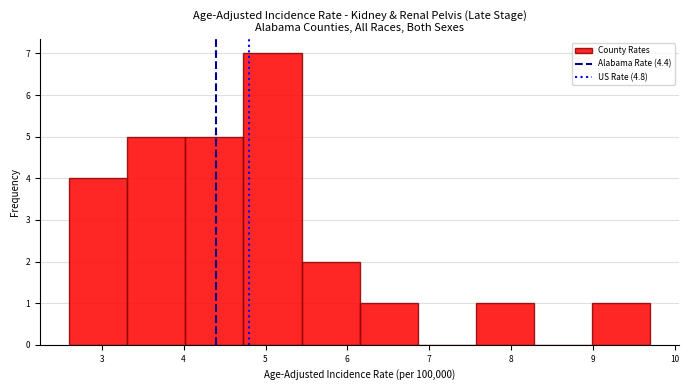

Reading left to right, transcribe this chart: for each bar, give the range it covers on the x-axis and its height. Neither the bar edges nor the heights are printed on the chart, so give them approximately, as read against the axes.

2.60 to 3.31: 4
3.31 to 4.02: 5
4.02 to 4.73: 5
4.73 to 5.44: 7
5.44 to 6.15: 2
6.15 to 6.86: 1
6.86 to 7.57: 0
7.57 to 8.28: 1
8.28 to 8.99: 0
8.99 to 9.70: 1